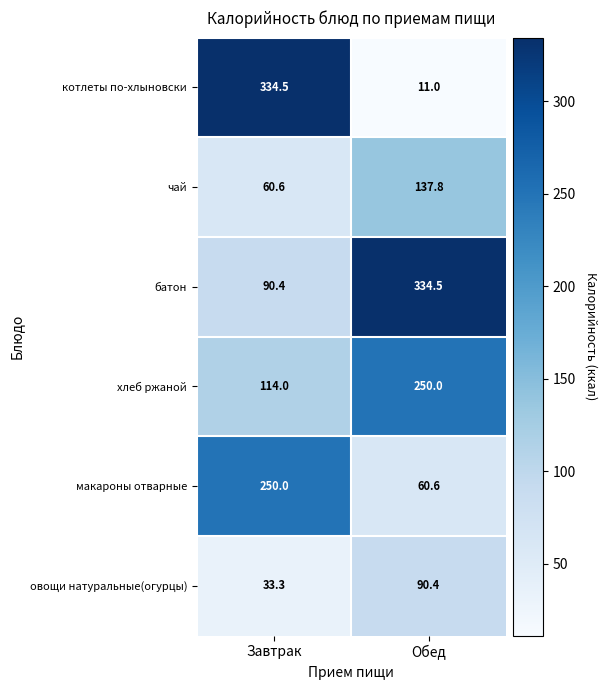

Which series changed the most between Завтрак and Обед?

котлеты по-хлыновски